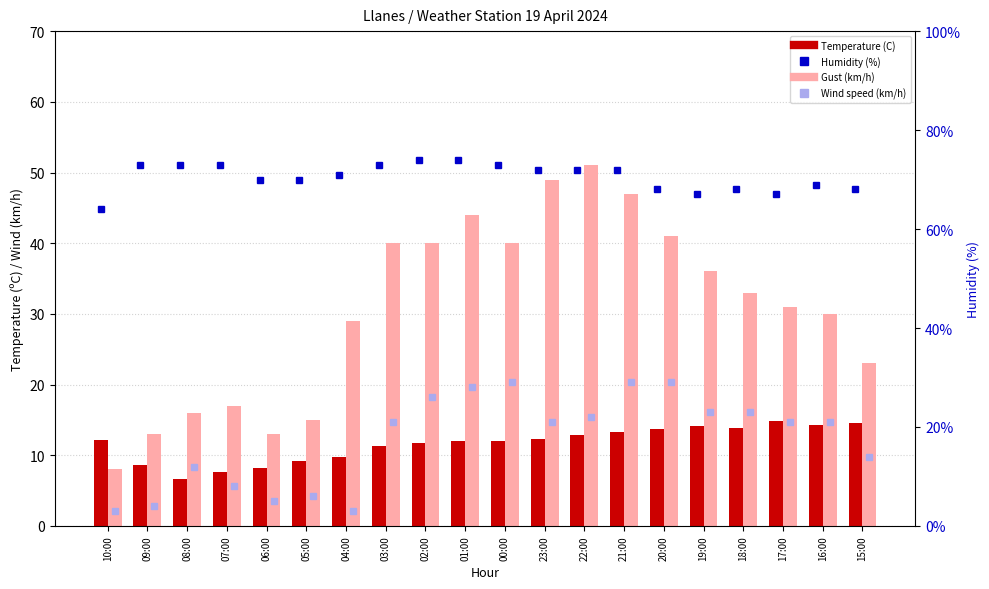

The value of Temperature (C) at 03:00 is 15.9. True or false?

False